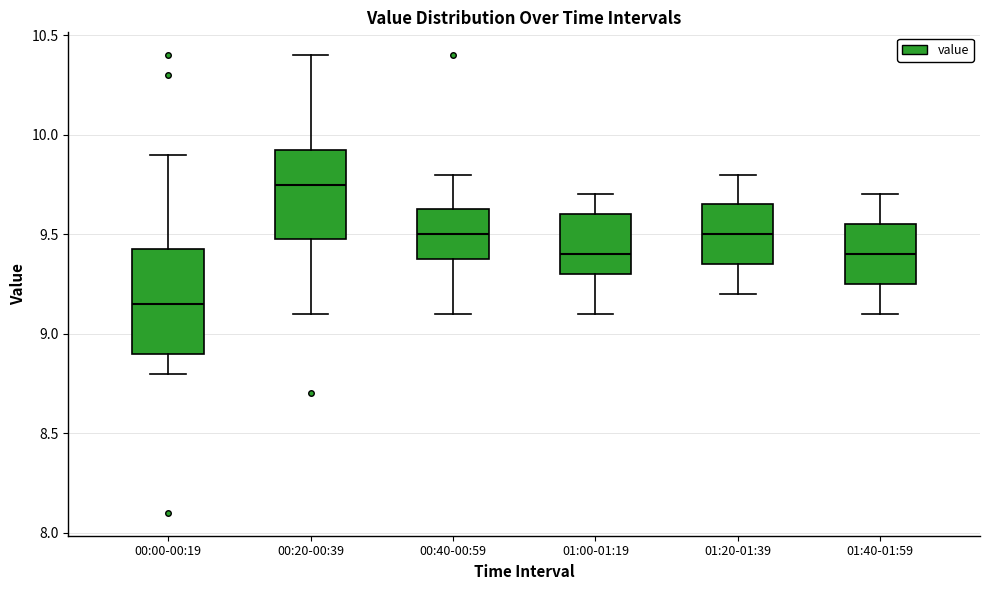

Reading left to right, read every box against the y-axis: the position of its median line, the range the box covers, and the ends of its whiskers. The values are not printed on the chart, so give them approximately, as read against the axis.

00:00-00:19: median 9.15, box 8.90 to 9.45, whiskers 8.80 to 9.90
00:20-00:39: median 9.75, box 9.50 to 9.95, whiskers 9.10 to 10.40
00:40-00:59: median 9.50, box 9.40 to 9.65, whiskers 9.10 to 9.80
01:00-01:19: median 9.40, box 9.30 to 9.60, whiskers 9.10 to 9.70
01:20-01:39: median 9.50, box 9.35 to 9.65, whiskers 9.20 to 9.80
01:40-01:59: median 9.40, box 9.25 to 9.55, whiskers 9.10 to 9.70